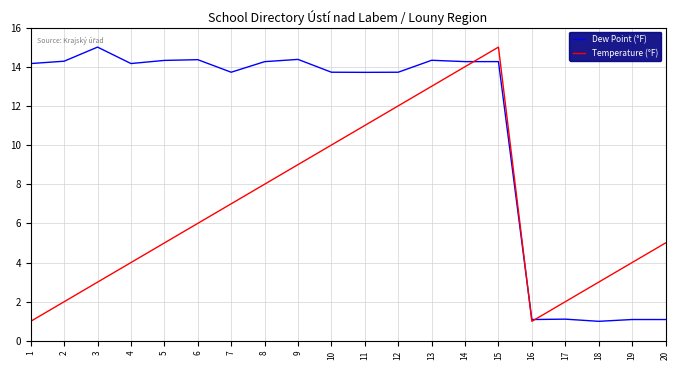

Where is the first local minimum for Temperature (°F)?

16